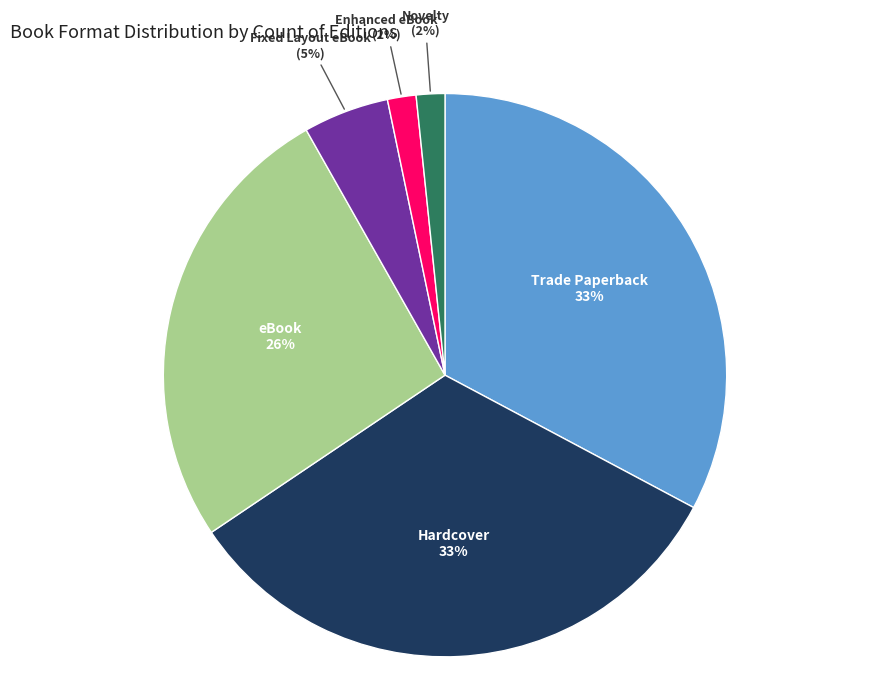

Does Novelty account for over 50% of the chart?

No